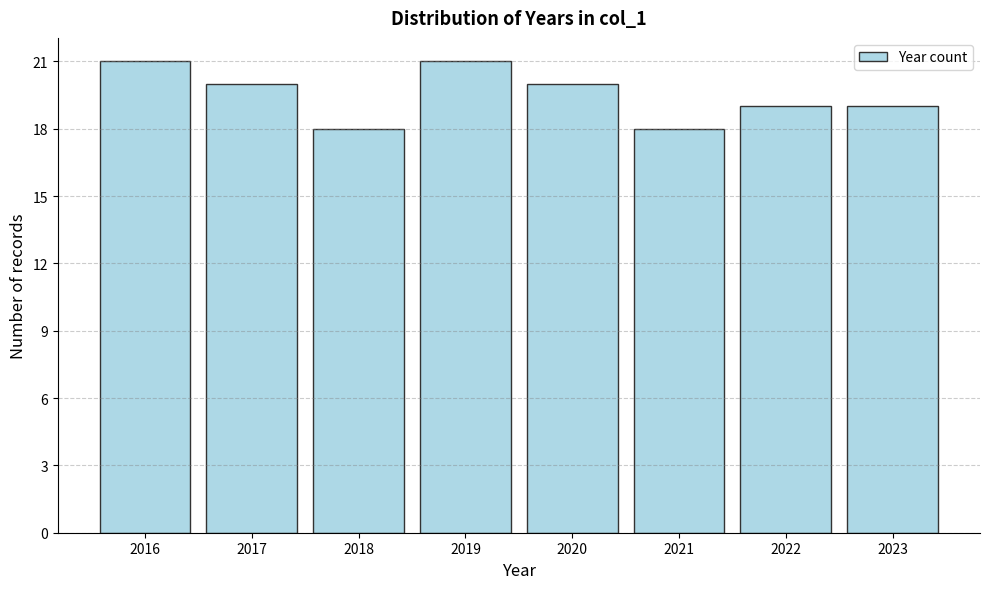

Reading left to right, transcribe all the data shown in this chart.

21	20	18	21	20	18	19	19